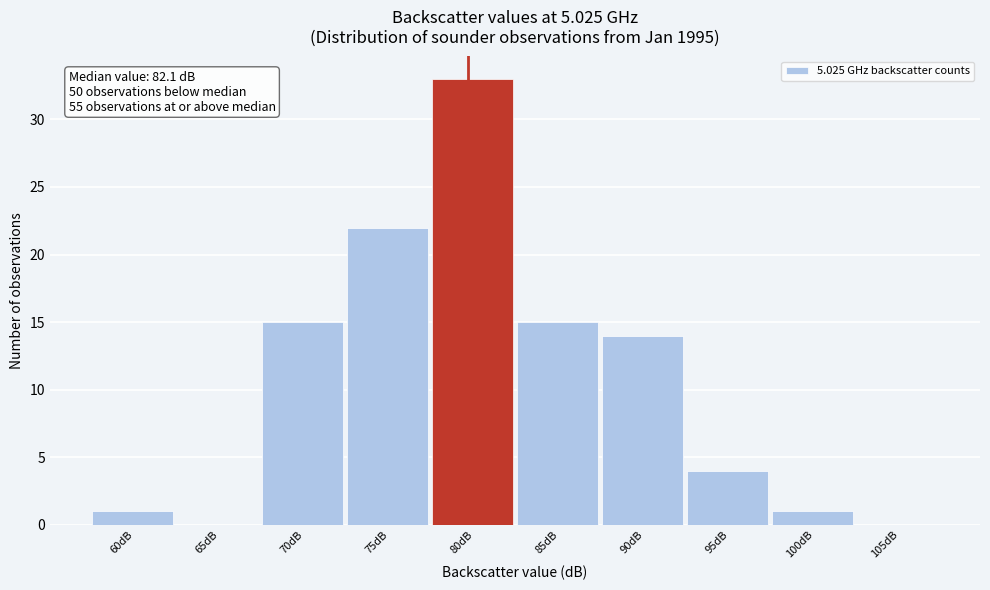

Reading left to right, list all the values displayed in this chart.

60dB=1	65dB=0	70dB=15	75dB=22	80dB=33	85dB=15	90dB=14	95dB=4	100dB=1	105dB=0